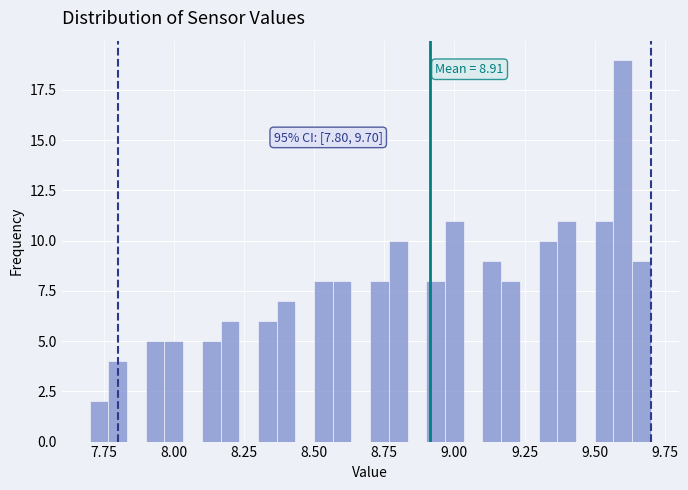

Around what value on the x-axis is the tallest bar? Give the approximate position of its centre, as read against the axis.

9.60